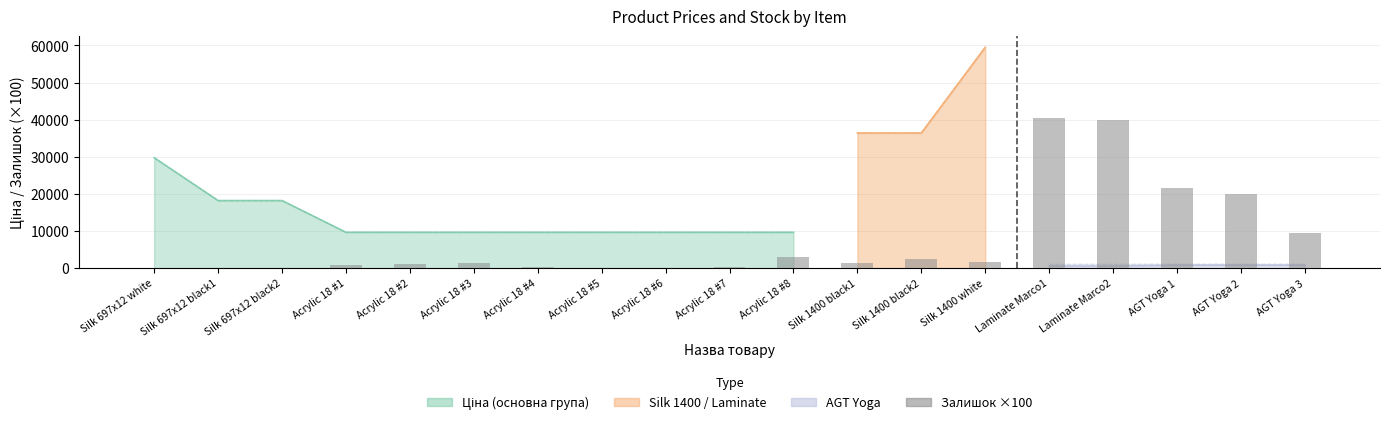

How many data points are less than 1400?

9